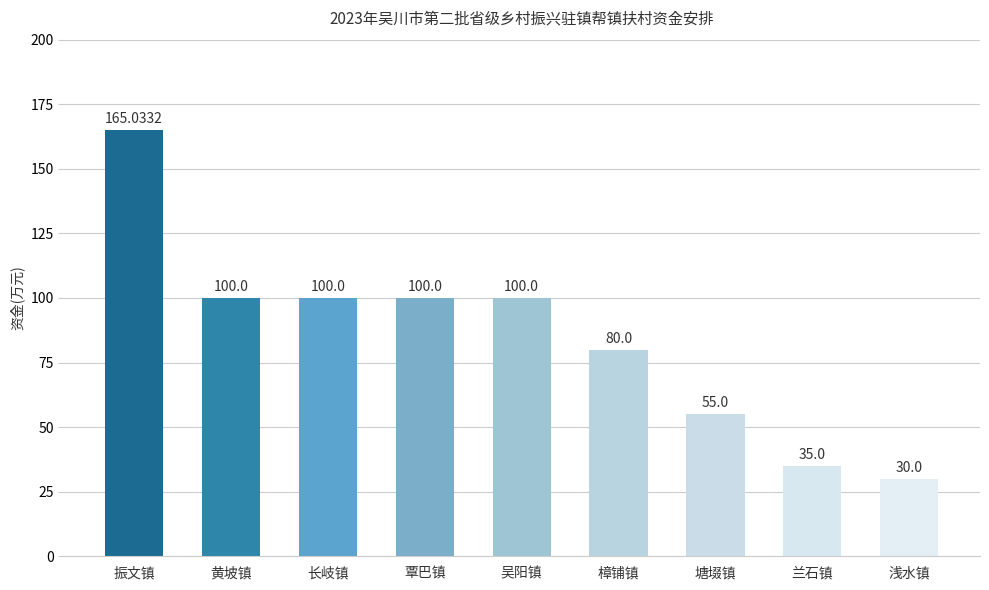

What is the difference between the second highest and minimum values?

70.0